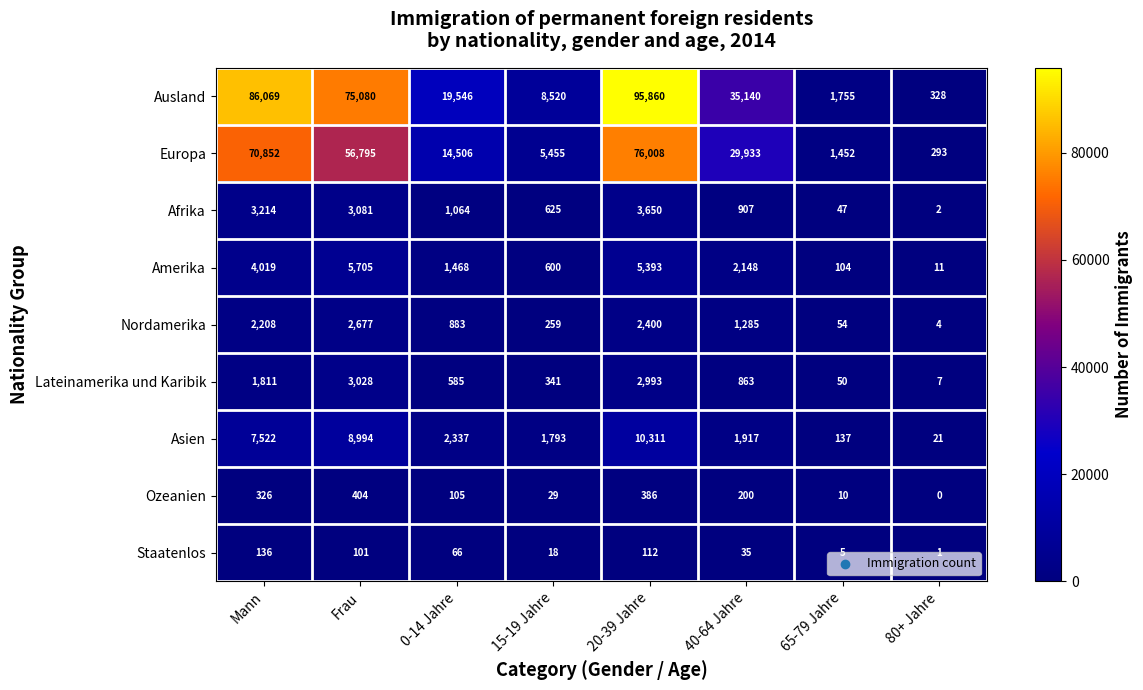

Is it true that Staatenlos equals 35 at 40-64 Jahre?

True